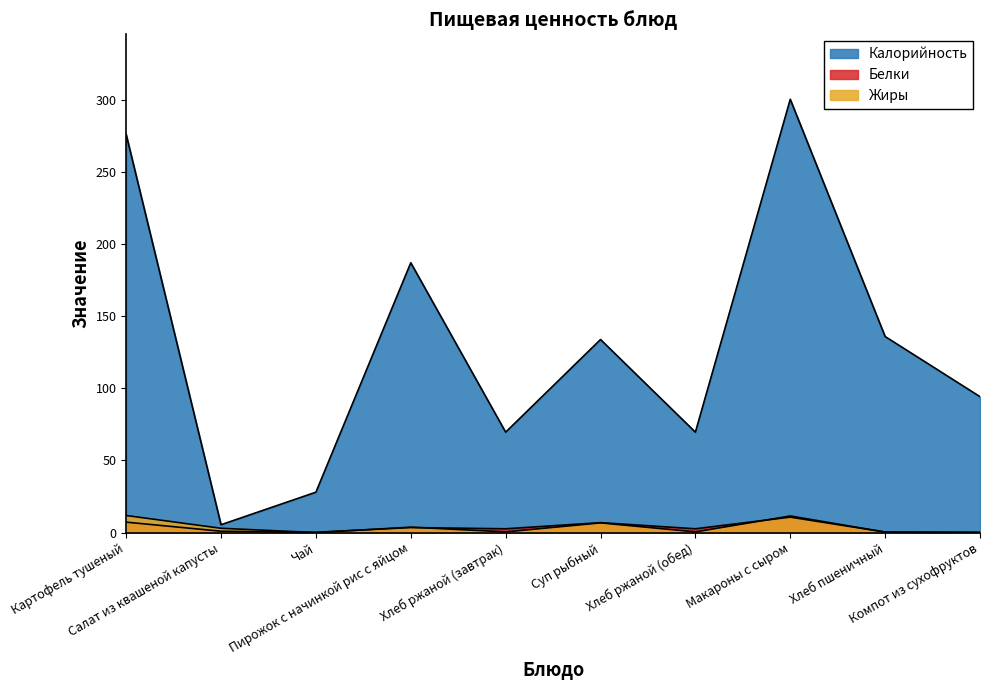

True or false: Жиры and Белки cross at least once.

True